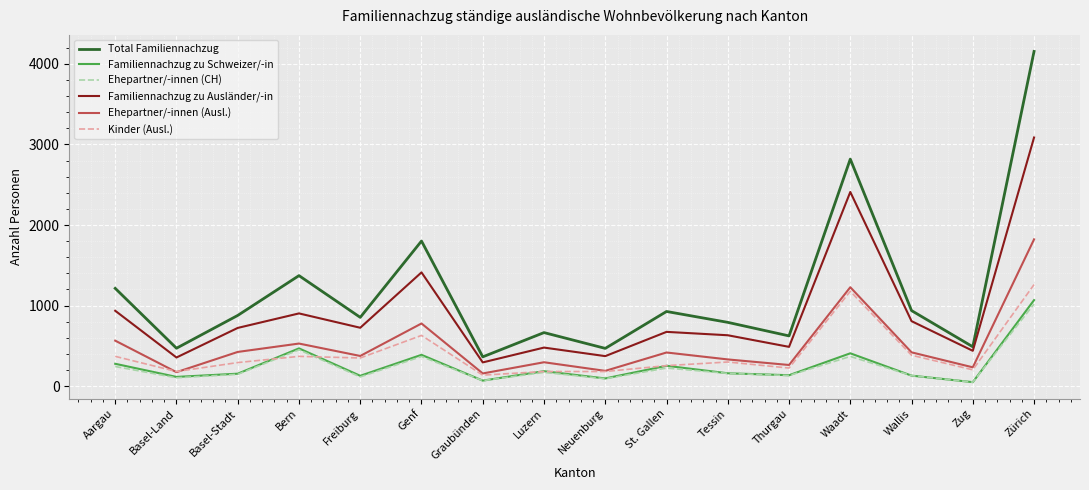

Which series changed the most between Waadt and Wallis?

Total Familiennachzug